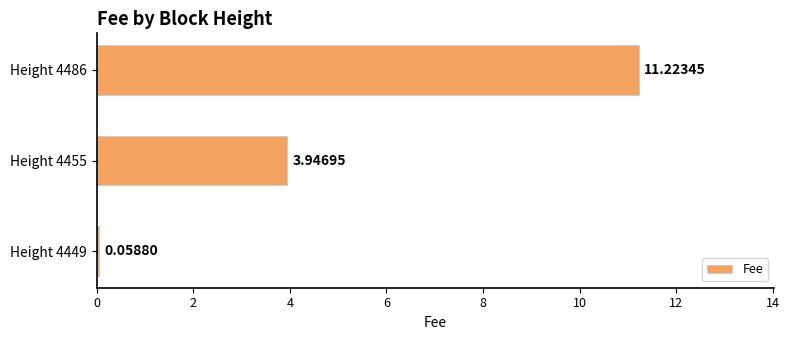

Rank the categories by value from lowest to highest.

Height 4449, Height 4455, Height 4486